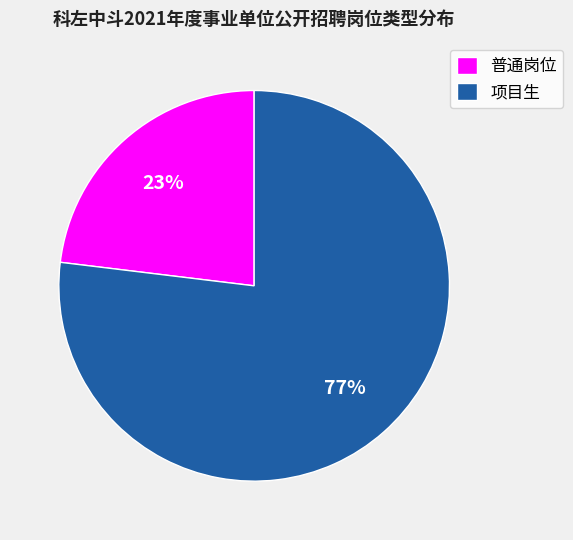

Is the sum of 项目生 and 普通岗位 greater than half?

Yes